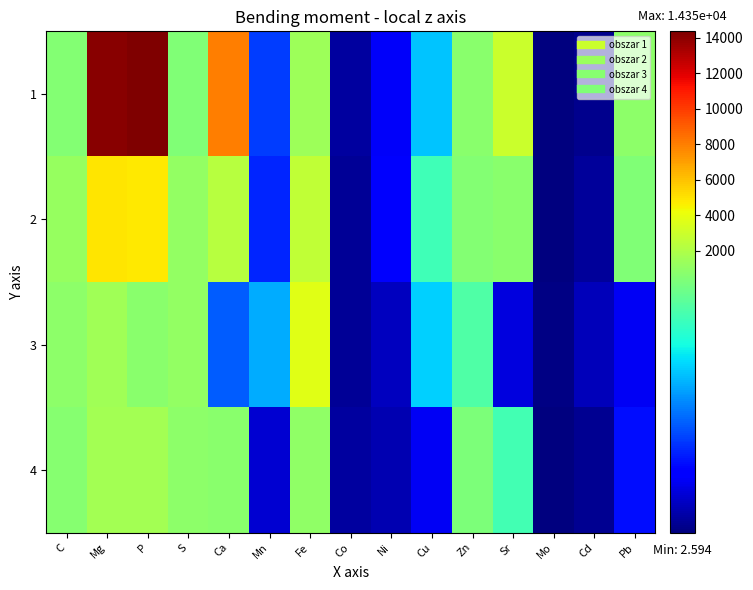

Which label corresponds to the smallest value in the chart?

Mo